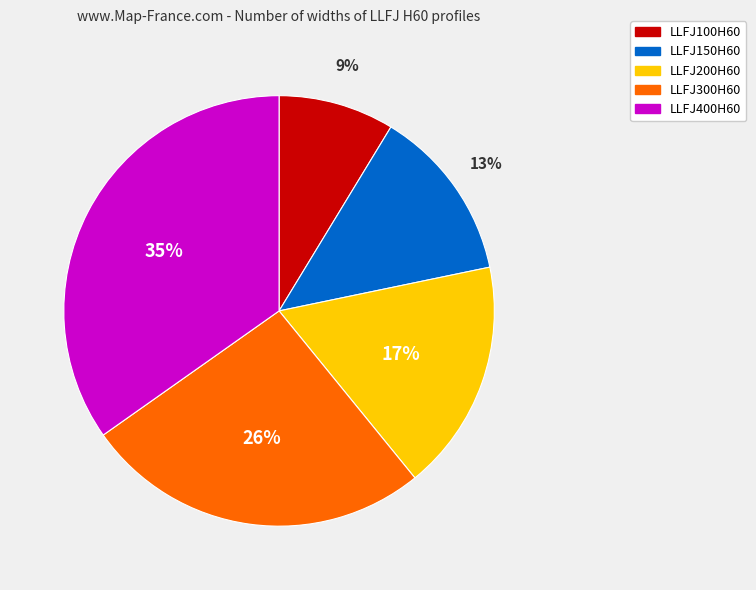

Do LLFJ150H60 and LLFJ300H60 together represent more than half of the pie?

No